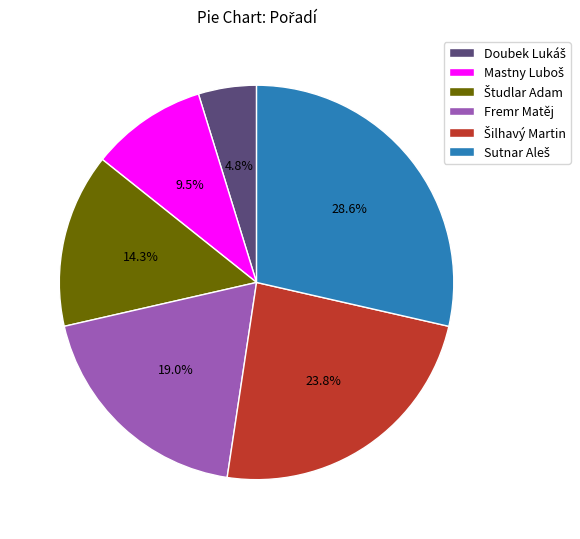

Is there any slice that represents more than half of the pie?

No